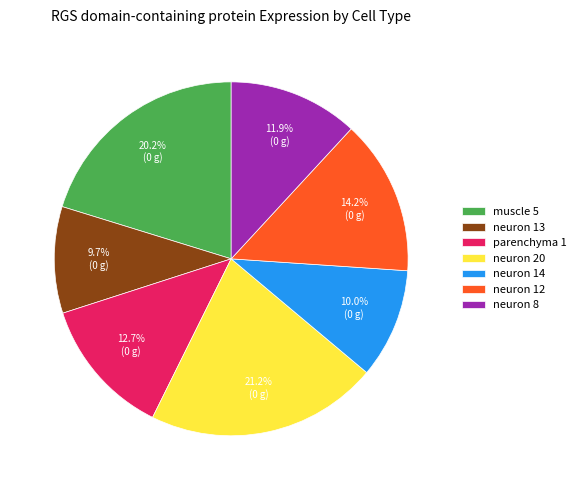

What percentage is the parenchyma 1 slice, to the nearest percent?

13%